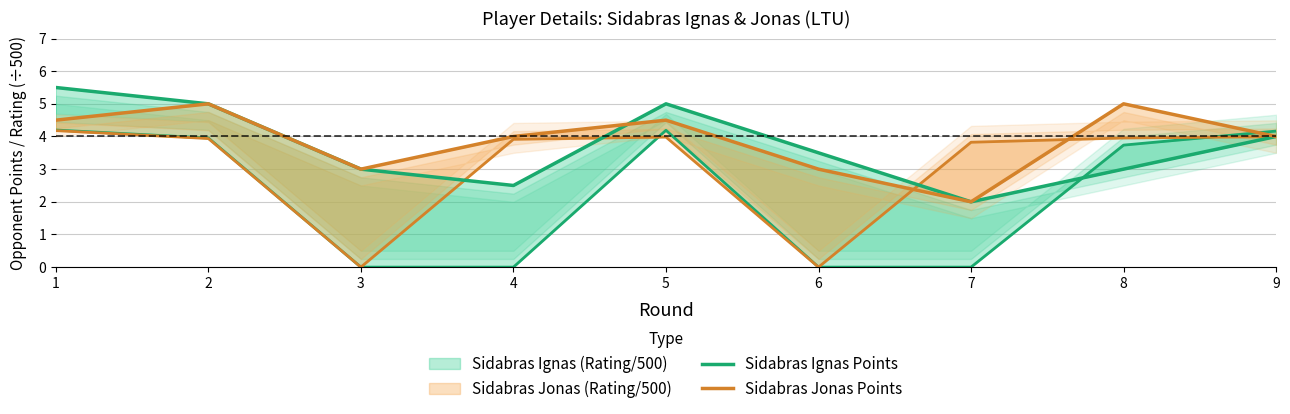

At 9, list the series in order from smallest to largest.

Sidabras Ignas Points, Sidabras Jonas Points